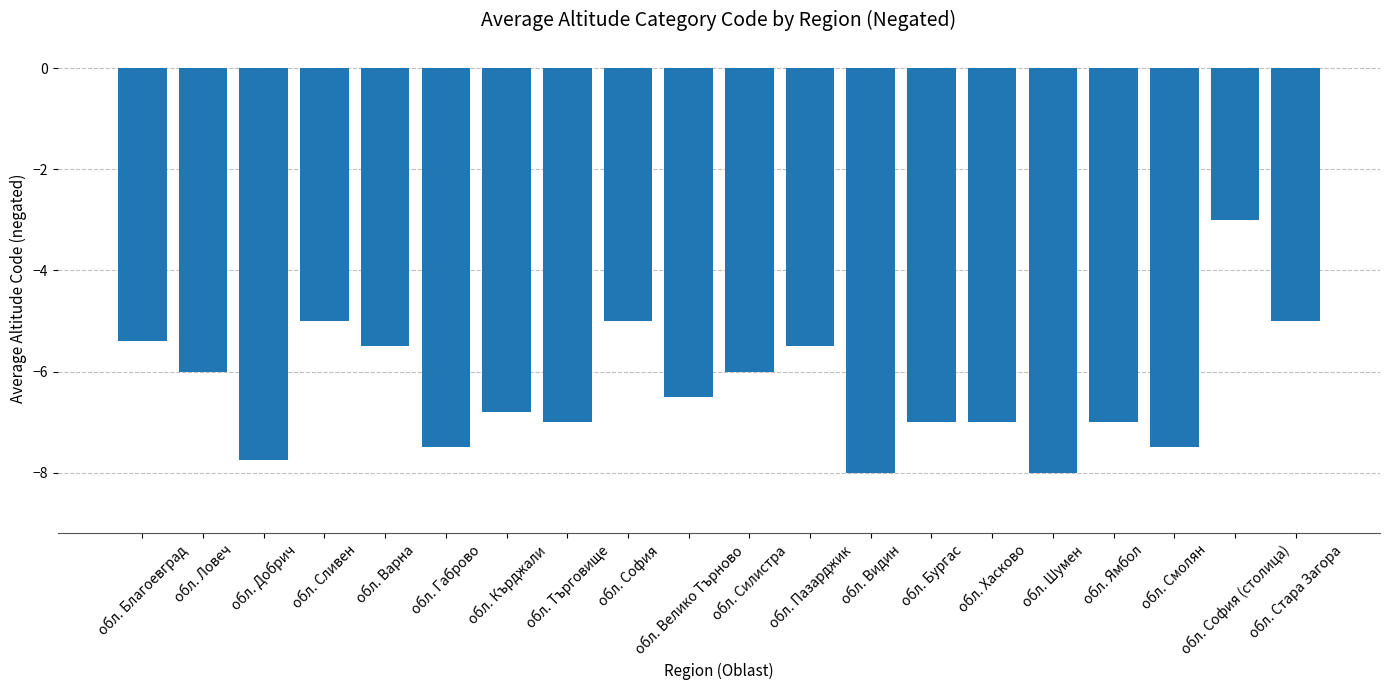

What is the average value?

-6.3